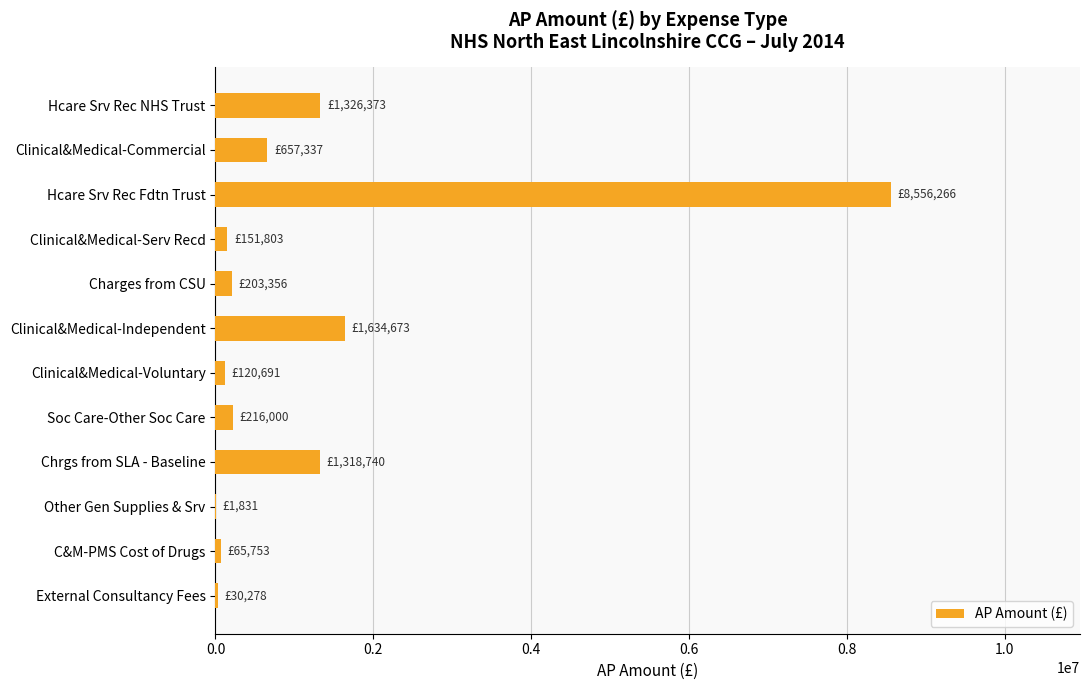

Which category has the highest value across all series?

Hcare Srv Rec Fdtn Trust